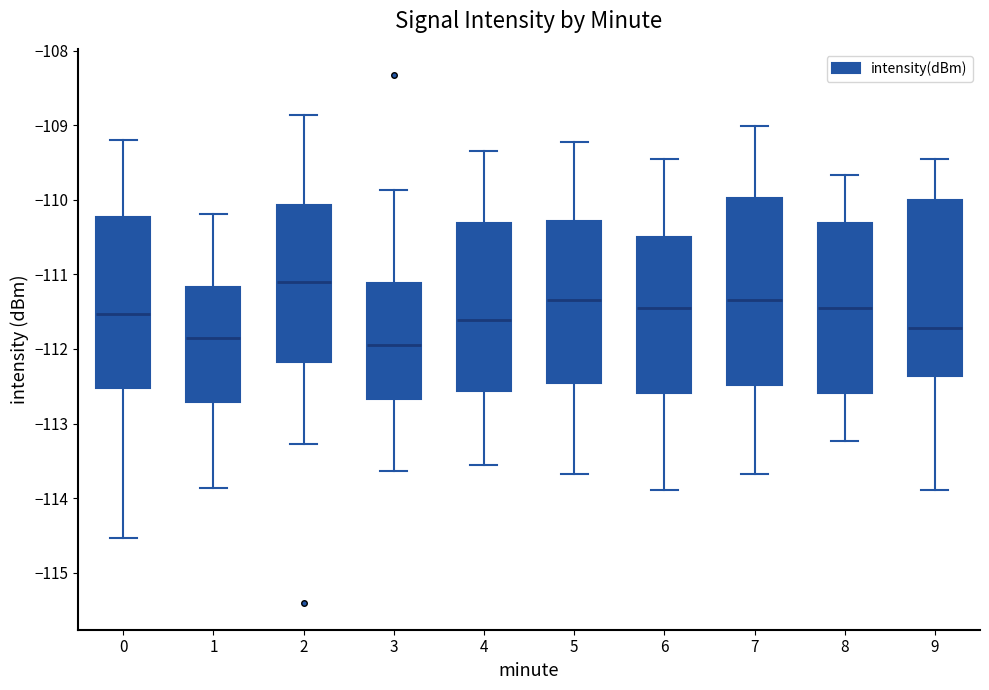

Reading left to right, transcribe this box plot: for each box, give where its median line is, the range the box spans, and where its two whiskers end, as read against the y-axis. The values are not printed on the chart, so give them approximately, as read against the axis.

0: median -111.5, box -112.5 to -110.2, whiskers -114.5 to -109.2
1: median -111.8, box -112.7 to -111.2, whiskers -113.9 to -110.2
2: median -111.1, box -112.2 to -110.1, whiskers -113.3 to -108.9
3: median -111.9, box -112.7 to -111.1, whiskers -113.6 to -109.9
4: median -111.6, box -112.6 to -110.3, whiskers -113.6 to -109.3
5: median -111.3, box -112.4 to -110.3, whiskers -113.7 to -109.2
6: median -111.4, box -112.6 to -110.5, whiskers -113.9 to -109.4
7: median -111.3, box -112.5 to -110.0, whiskers -113.7 to -109.0
8: median -111.4, box -112.6 to -110.3, whiskers -113.2 to -109.7
9: median -111.7, box -112.4 to -110.0, whiskers -113.9 to -109.4